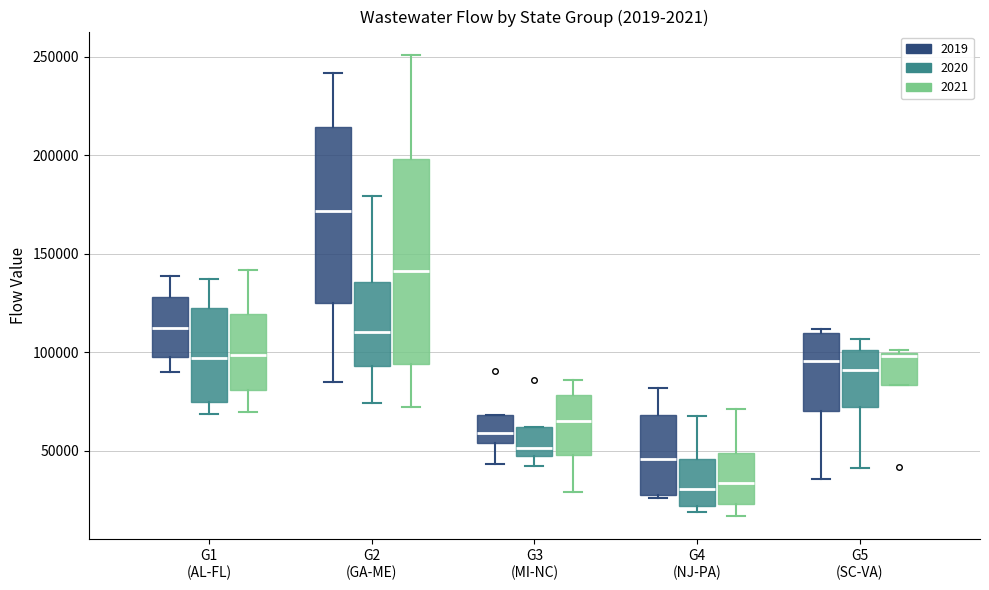

Comparing the boxes themselves (not the whiskers), which one is the tallest?

G2 (GA-ME) (2021)